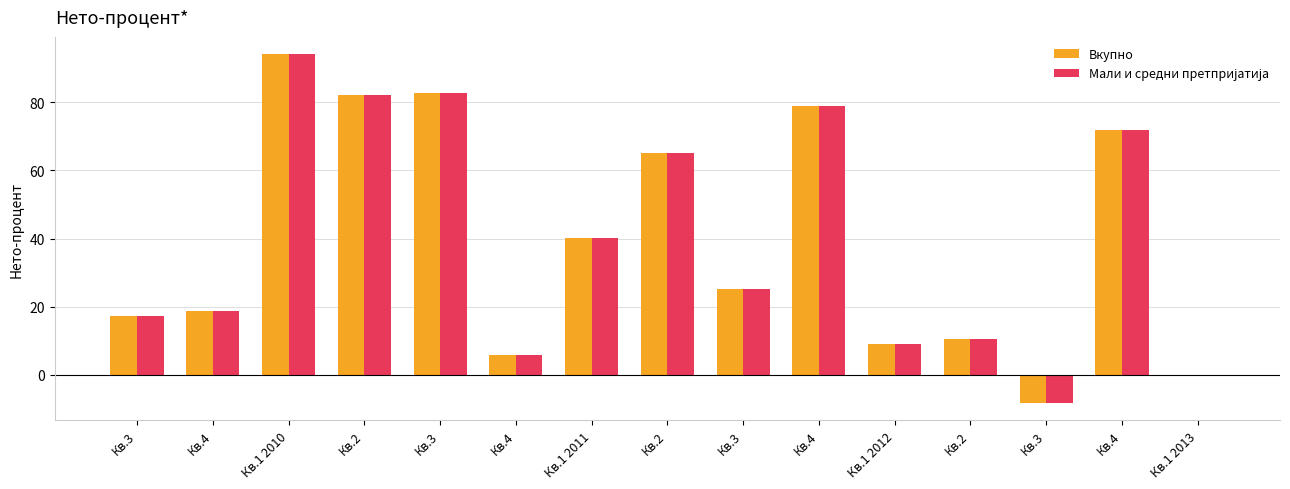

What is the label of the 11th bar from the left?

Кв.1 2012